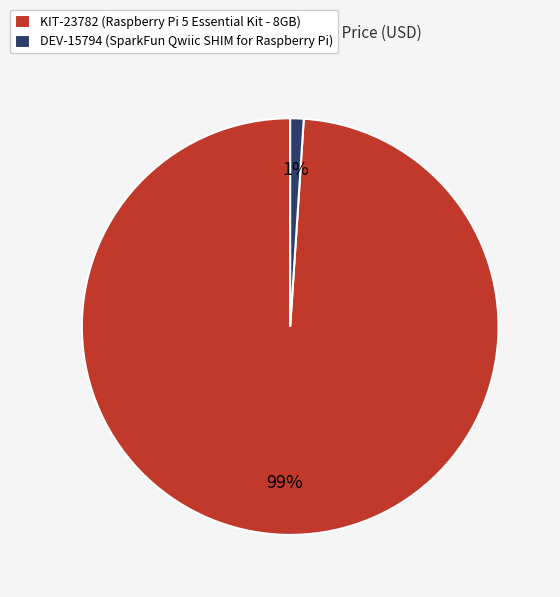

Which slice is the smallest?

DEV-15794